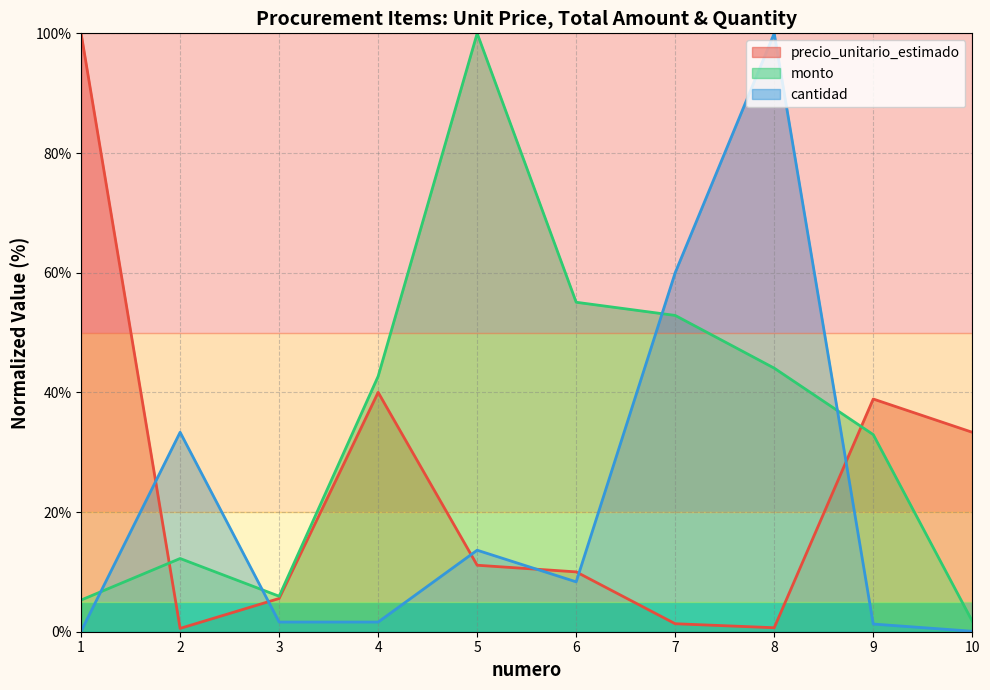

At how many categories does at least one series exceed 13?

9